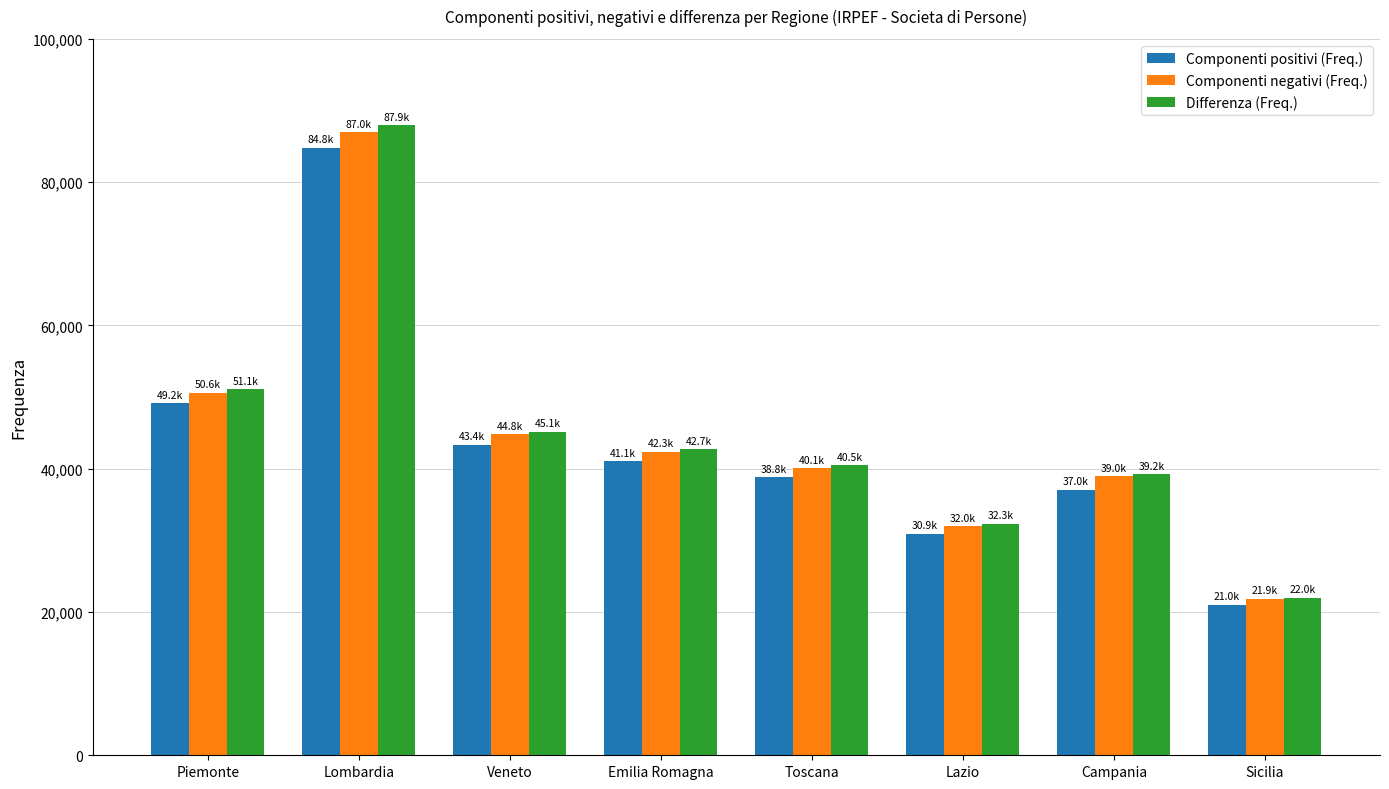

The Componenti positivi (Freq.) series shows 30943 at Lazio. True or false?

True